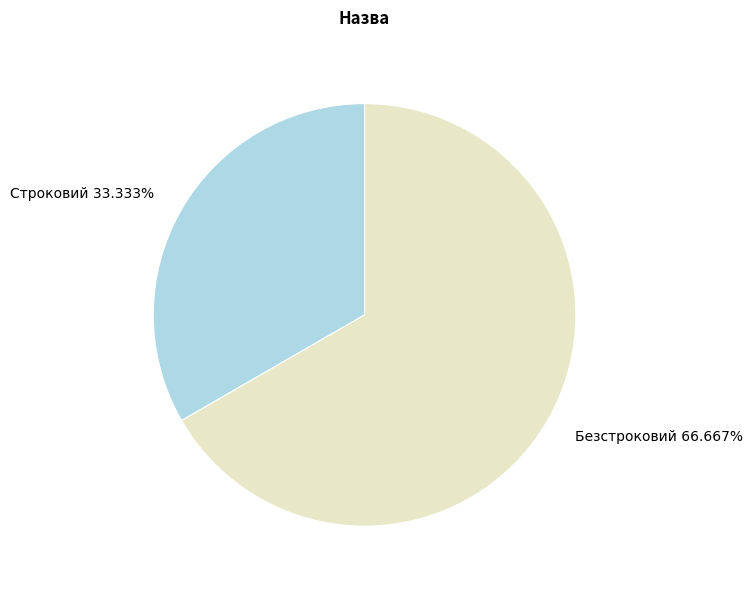

Is Строковий the majority of the pie?

No